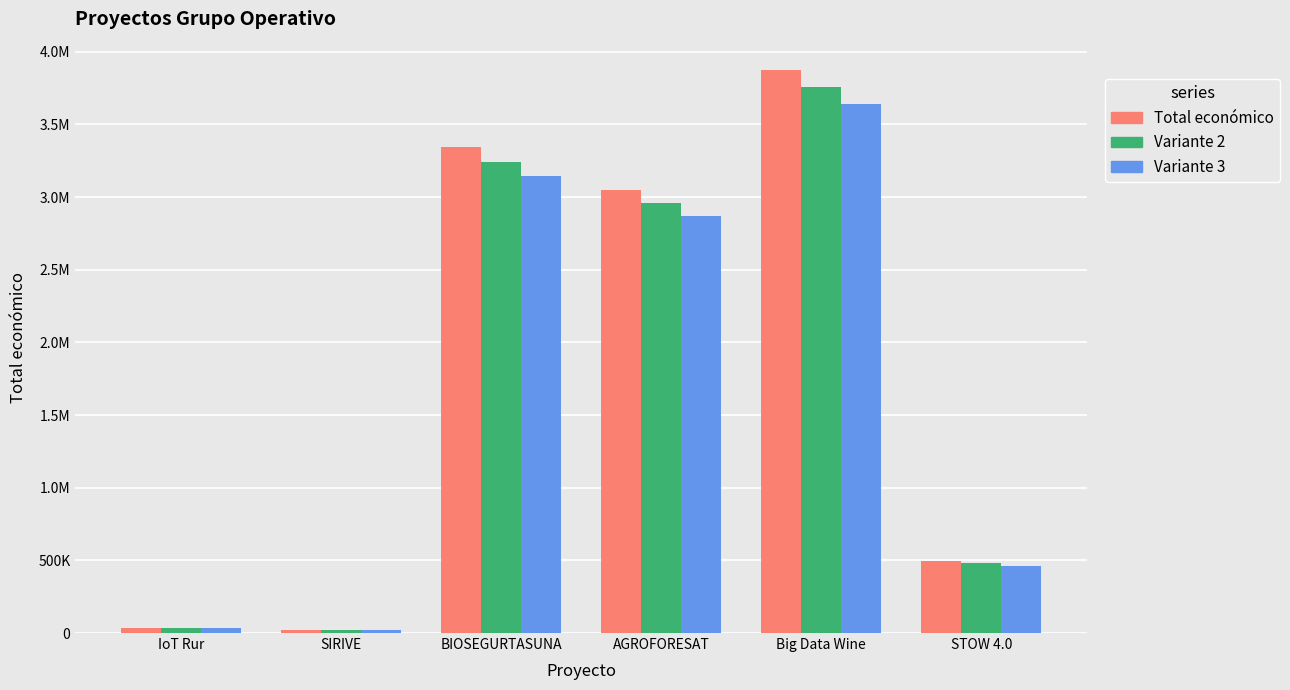

What is the difference between the highest and lowest values at IoT Rur?

1997.9